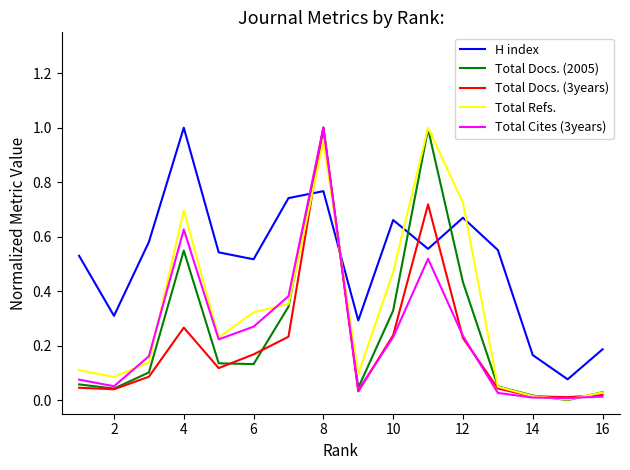

How many intersections are there between H index and Total Refs.?

4